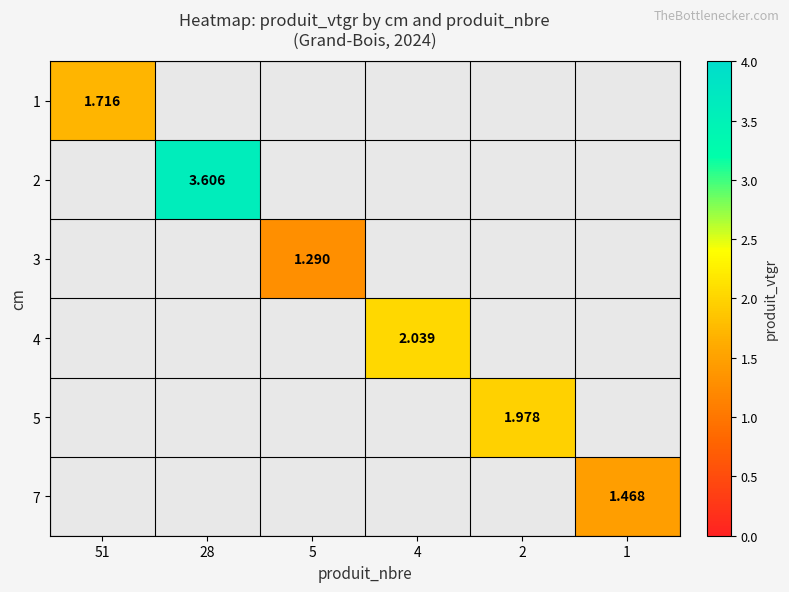

Which category has the highest value across all series?

28